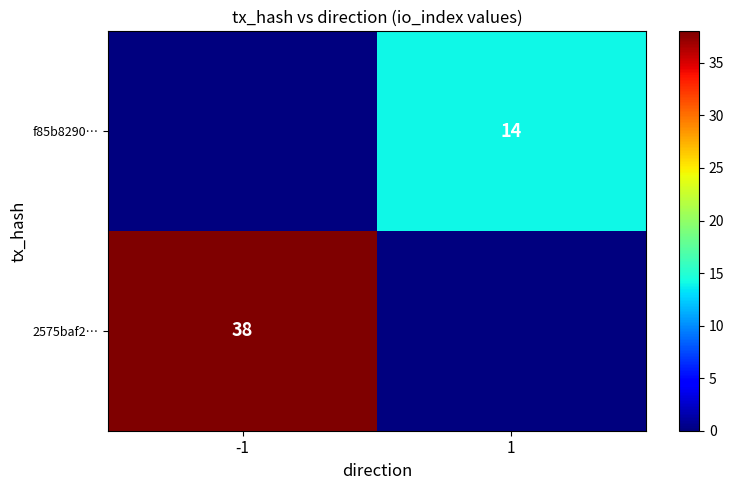

The value of 2575baf2… at -1 is 52. True or false?

False